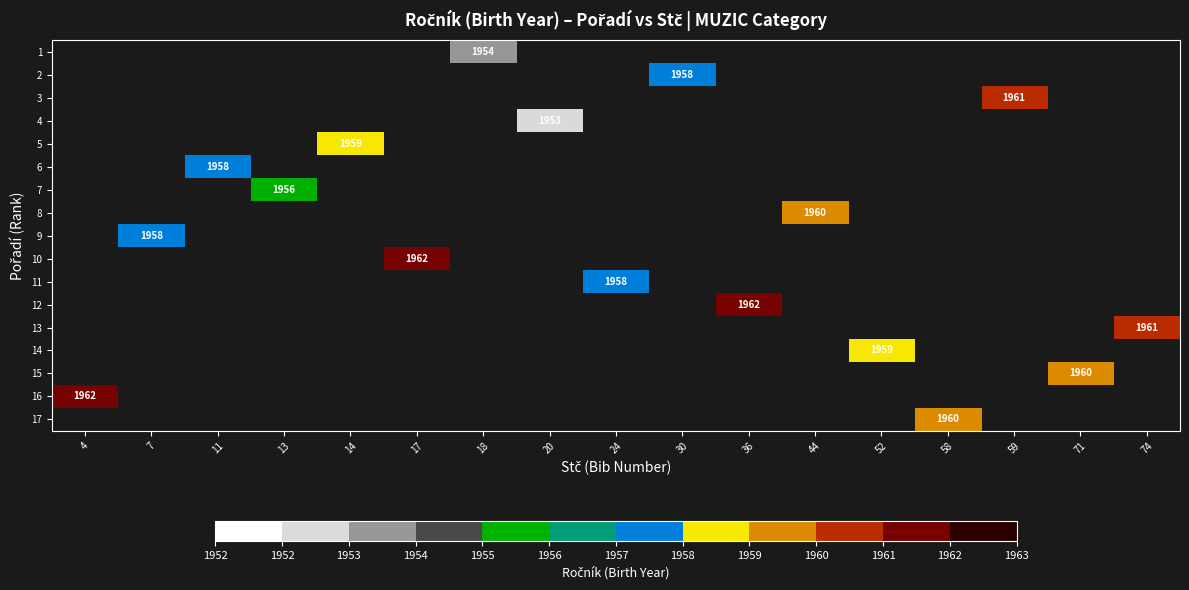

The 16 series shows 1962 at 4. True or false?

True